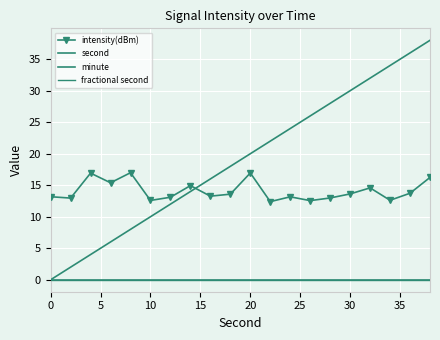

What is the maximum value shown in the chart?

38.0